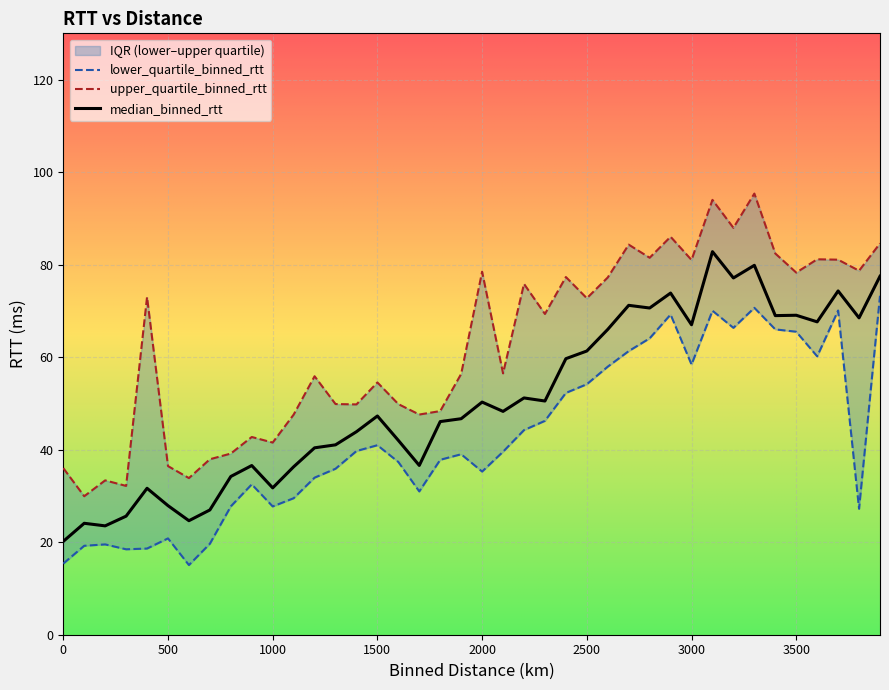

At 3700.0, list the series in order from smallest to largest.

lower_quartile_binned_rtt, median_binned_rtt, upper_quartile_binned_rtt